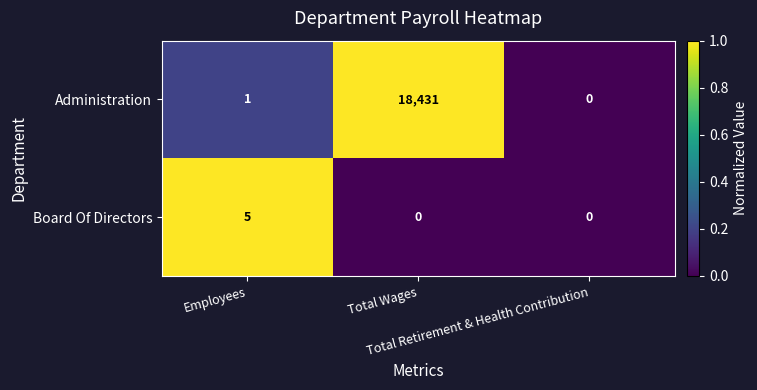

What is the highest value of the Board Of Directors series?

5